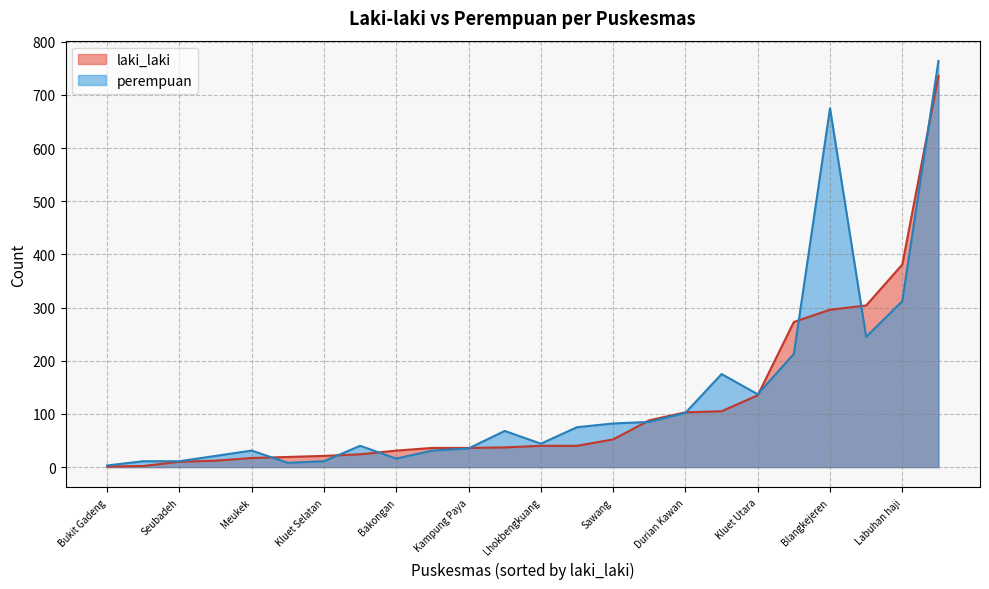

What is the difference between the maximum and minimum values in the laki_laki series?

735